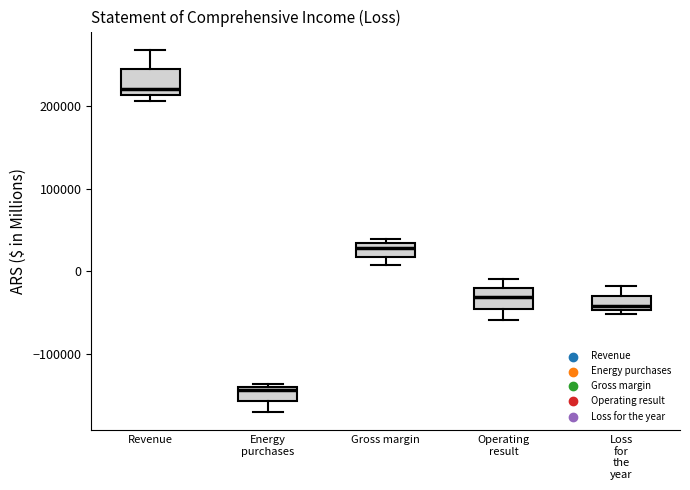

Reading left to right, transcribe this box plot: for each box, give where its median line is, the range the box spans, and where its two whiskers end, as read against the y-axis. The values are not printed on the chart, so give them approximately, as read against the axis.

Revenue: median 220000, box 210000 to 240000, whiskers 210000 (just below the box's lower edge) to 270000
Energy purchases: median -140000 (just below the box's upper edge), box -160000 to -140000, whiskers -170000 to -140000 (just above the box's upper edge)
Gross margin: median 30000 (inside the box), box 20000 to 30000, whiskers 10000 to 40000
Operating result: median -30000, box -40000 to -20000, whiskers -60000 to -10000
Loss for the year: median -40000, box -50000 to -30000, whiskers -50000 (just below the box's lower edge) to -20000